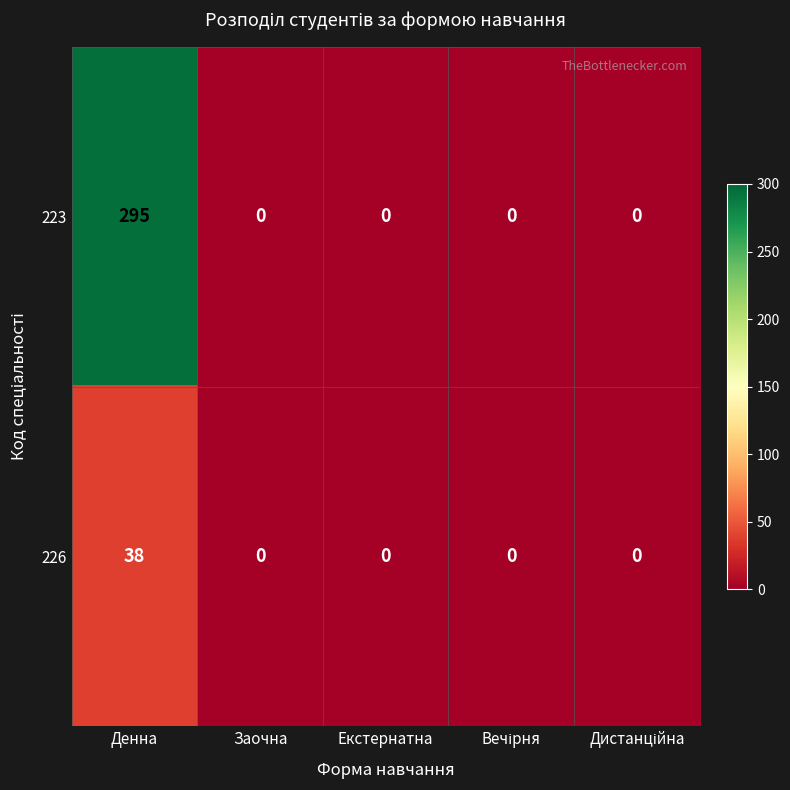

Rank the series by their maximum value, from highest to lowest.

223, 226